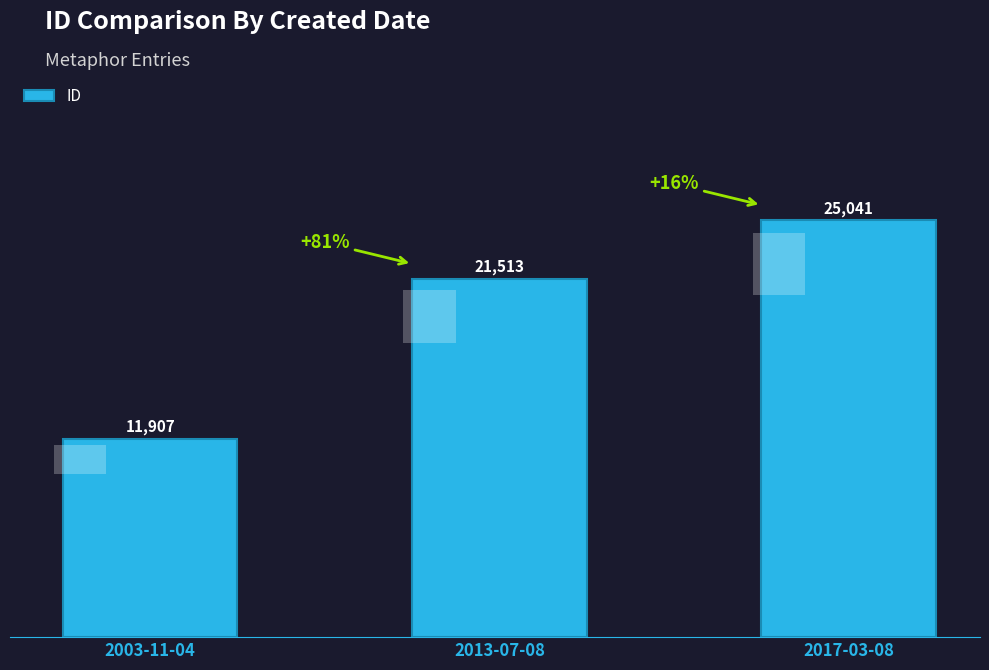

Is it true that the value at 2003-11-04 is 11907?

True